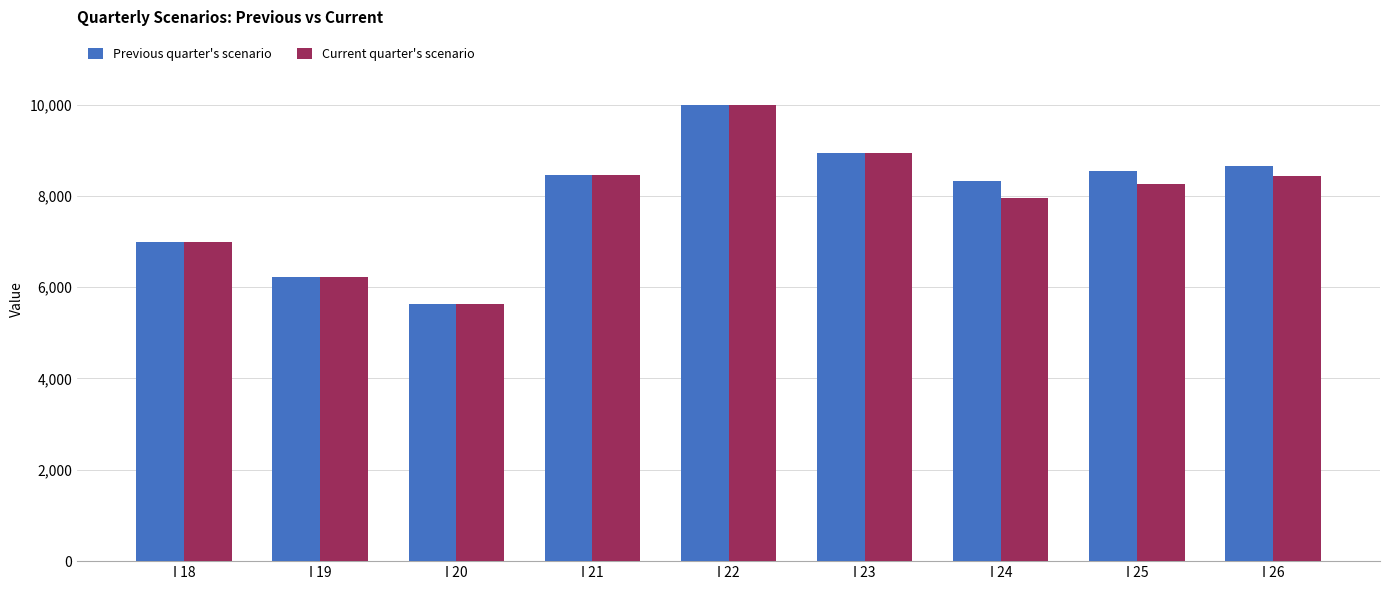

What is the smallest value displayed?

5623.0